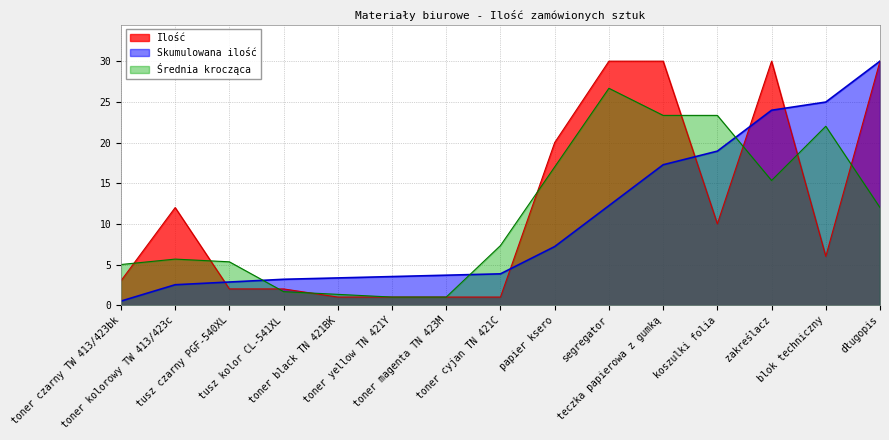

At which category does the chart reach its peak across all series?

segregator